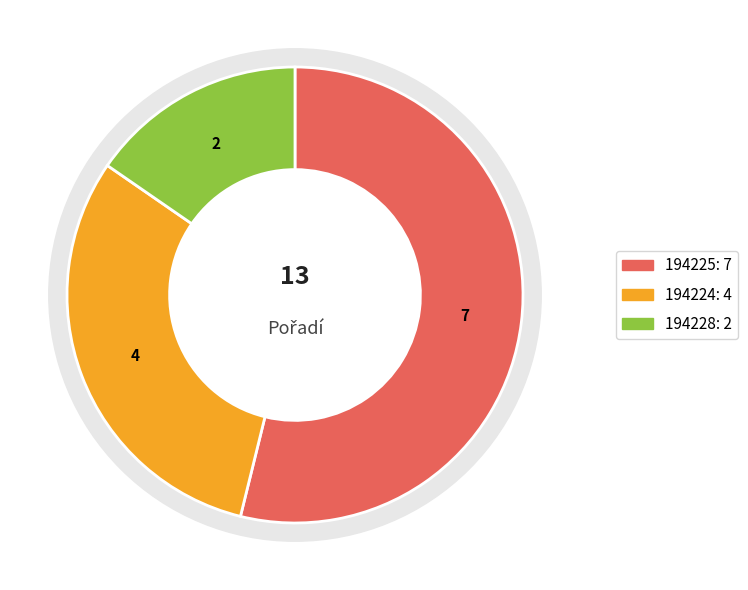

To the nearest percent, what portion does 194225 represent?

54%